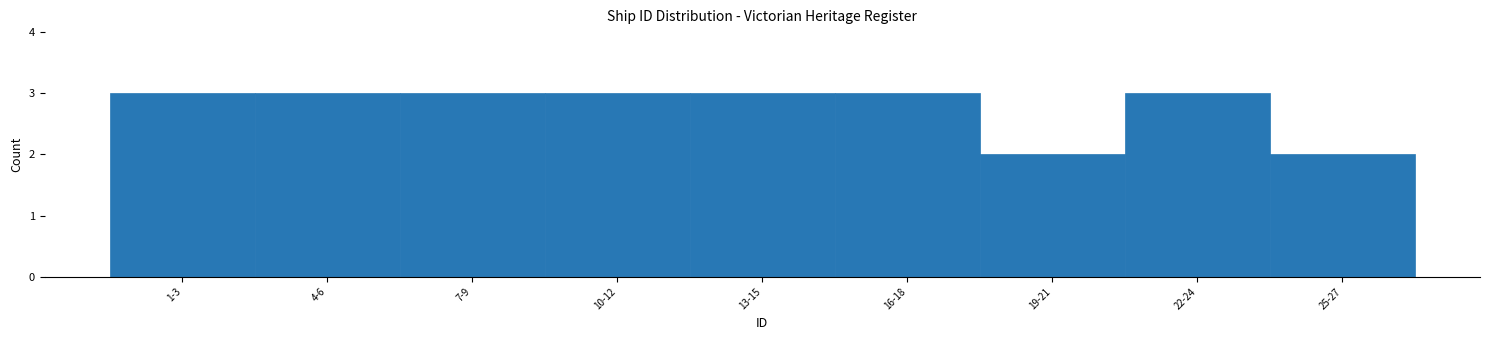

Reading left to right, transcribe all the data shown in this chart.

1-3=3	4-6=3	7-9=3	10-12=3	13-15=3	16-18=3	19-21=2	22-24=3	25-27=2